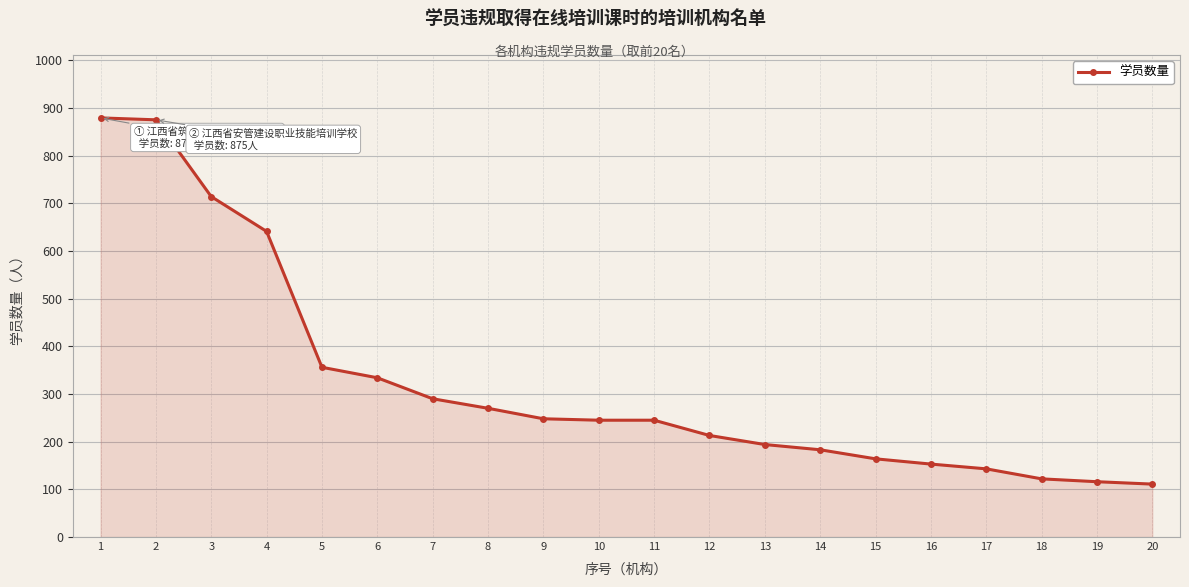

What is the change in value from 8 to 19?

-154